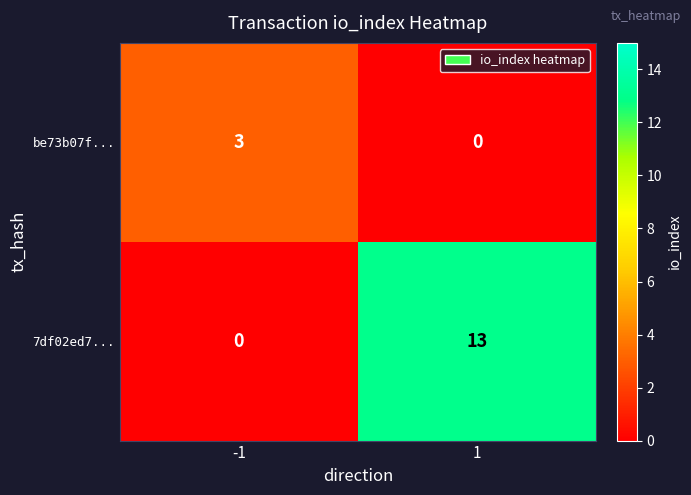

At how many categories does at least one series exceed 4?

1